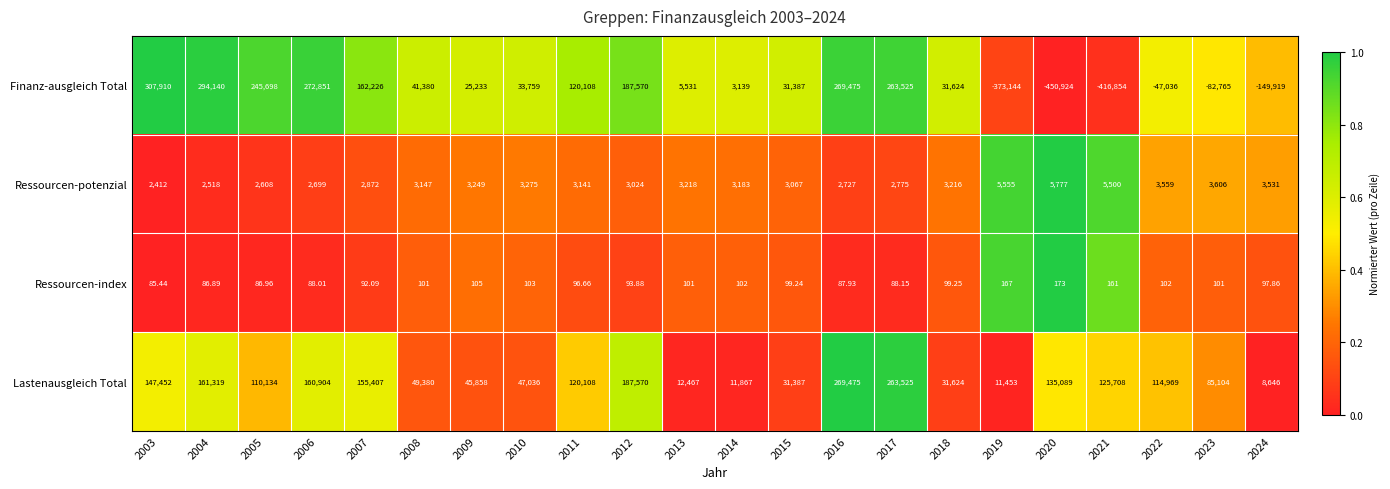

Between 2013 and 2021, which series saw the biggest shift?

Finanz-ausgleich Total